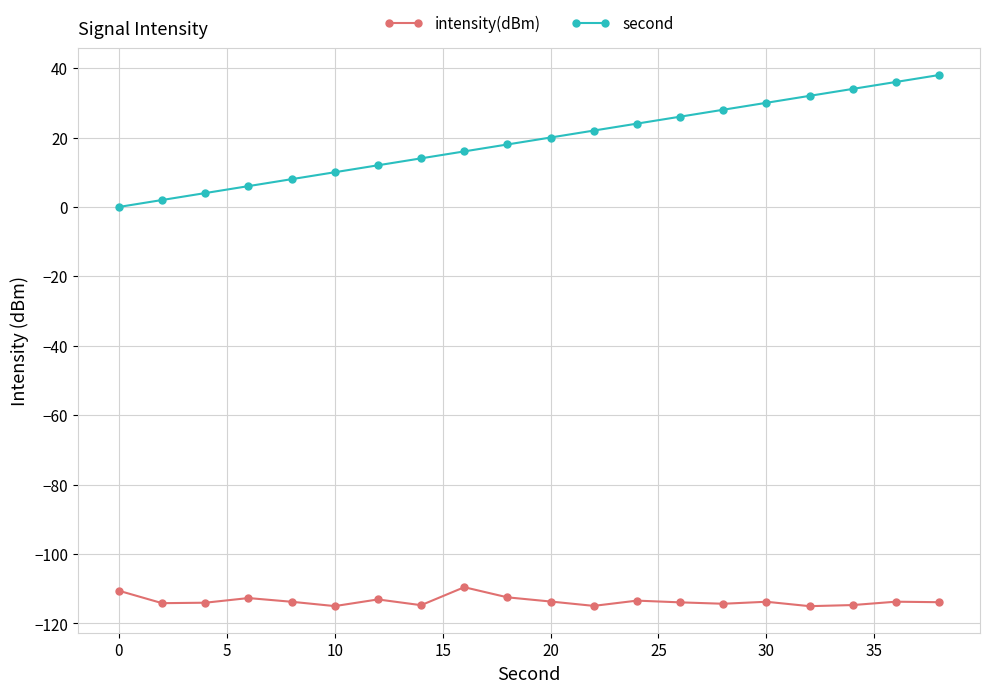

How many lines are shown in the chart?

2